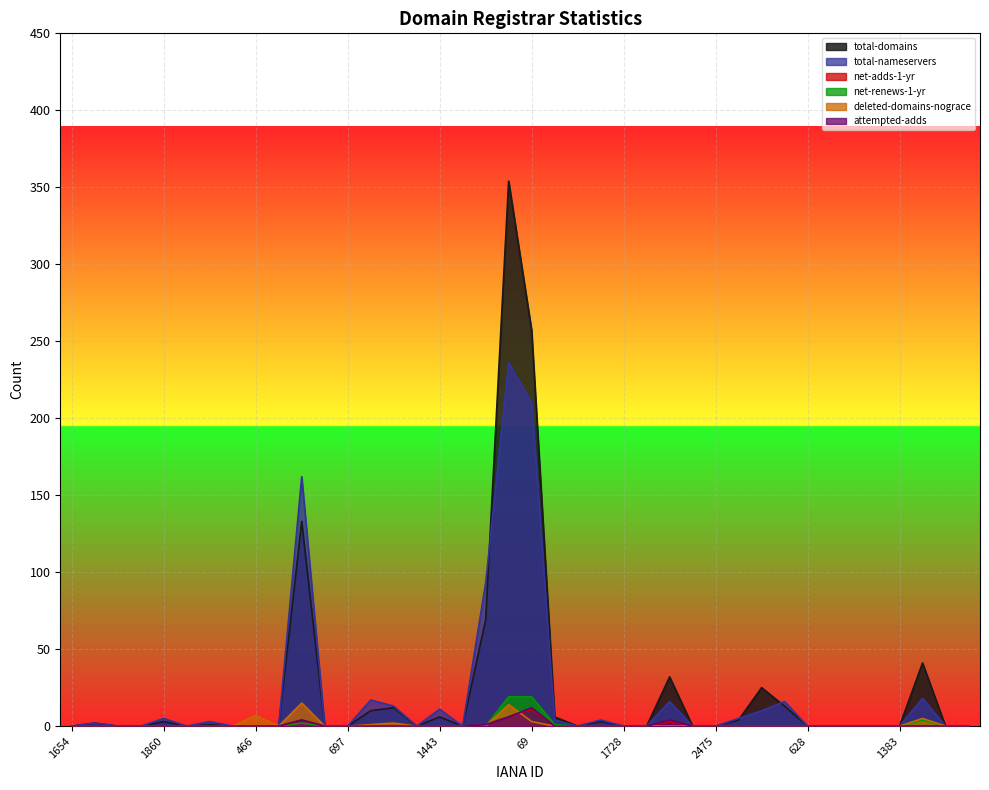

Which has a higher value, 601 or 69?

69